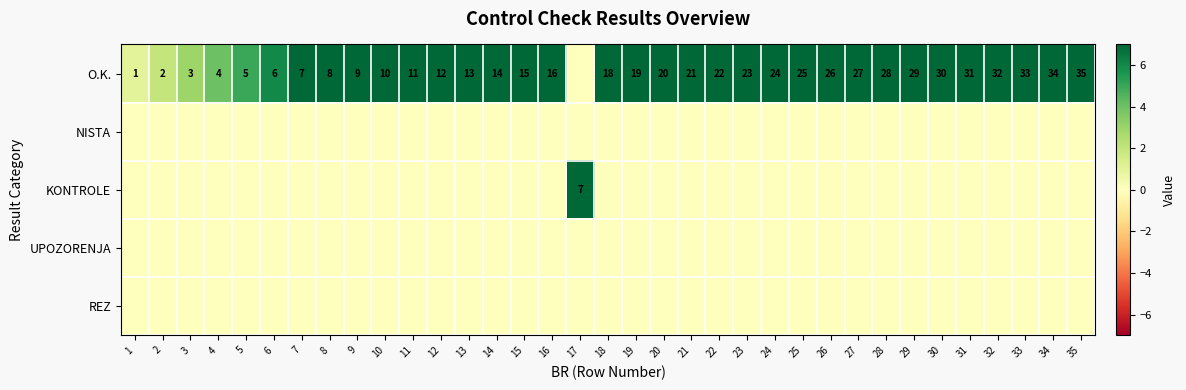

The value of O.K. at 20 is 7. True or false?

False